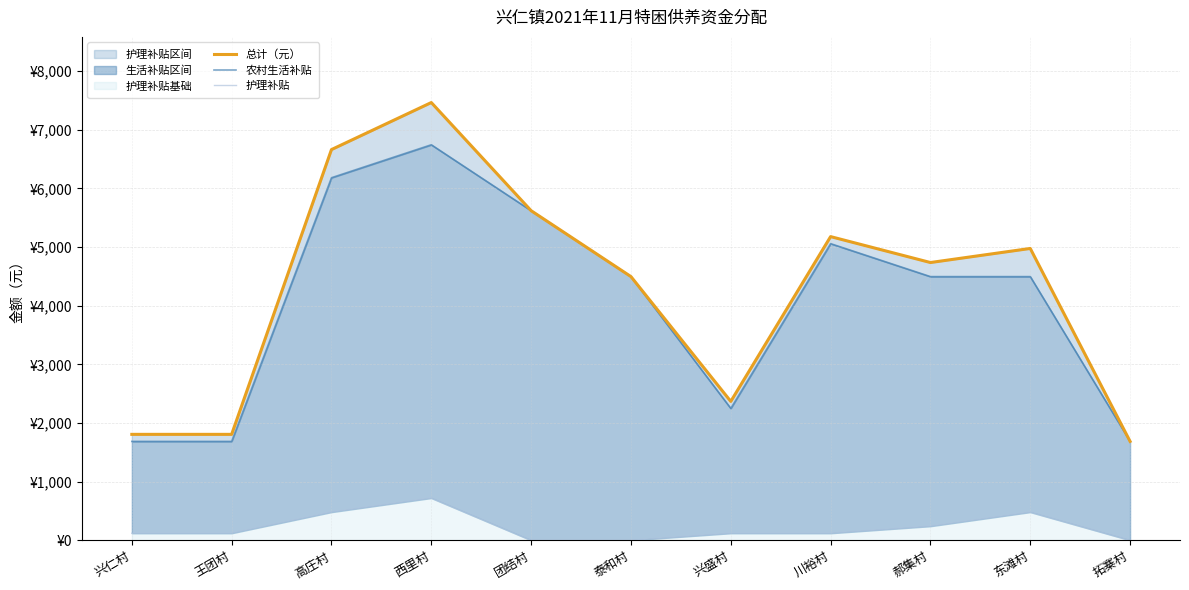

How many categories are shown in the chart?

11